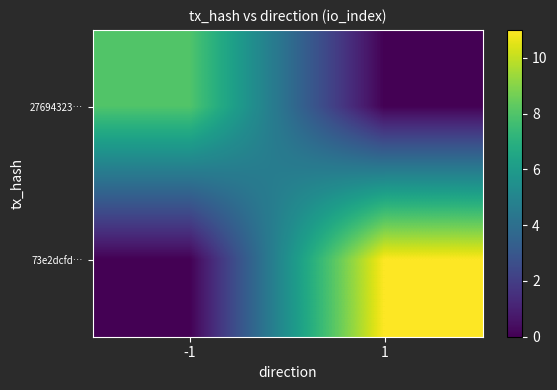

Between -1 and 1, which series saw the biggest shift?

73e2dcfd…